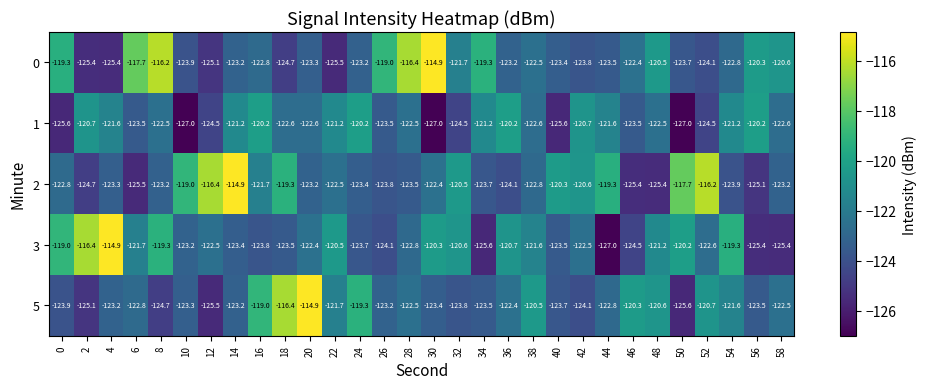

Which series has the largest range (max minus min)?

3